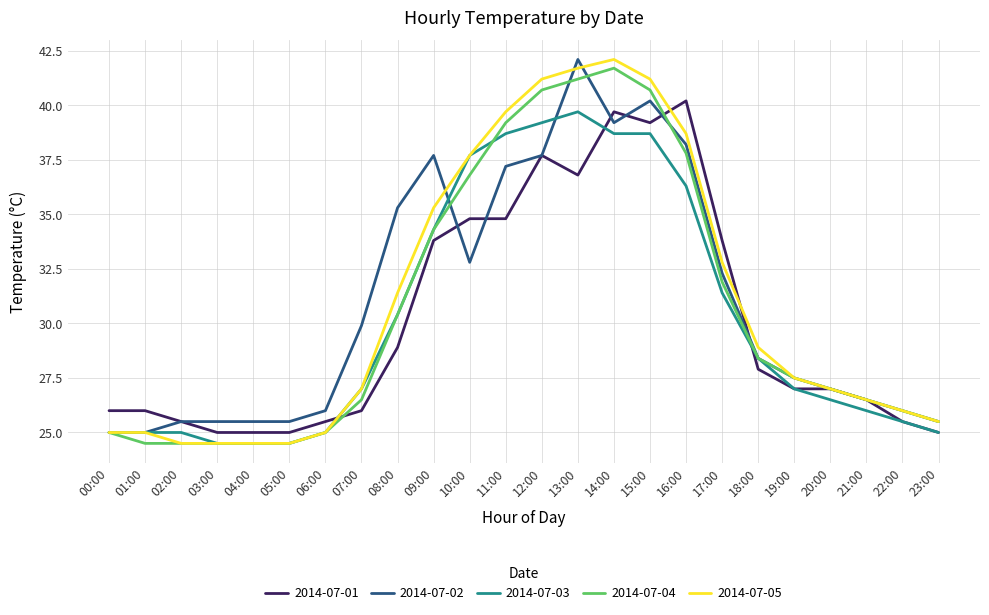

Between 05:00 and 17:00, which series saw the biggest shift?

2014-07-01